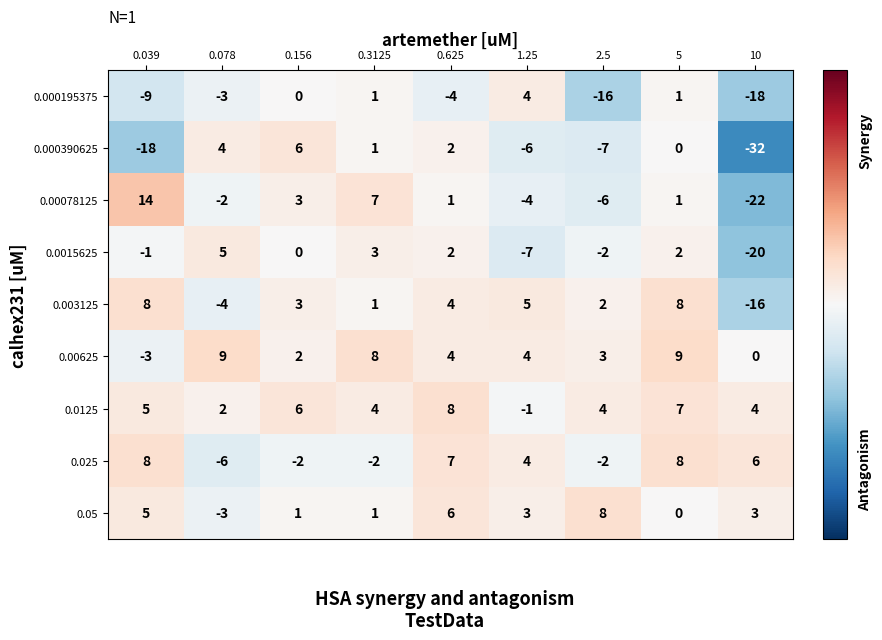

What is the difference between the maximum and second lowest values in the 0.00078125 series?

20